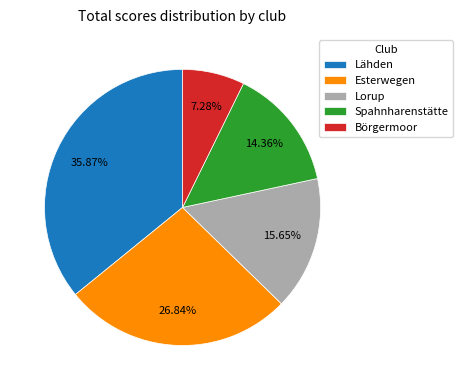

True or false: Lorup accounts for 20% of the total.

False